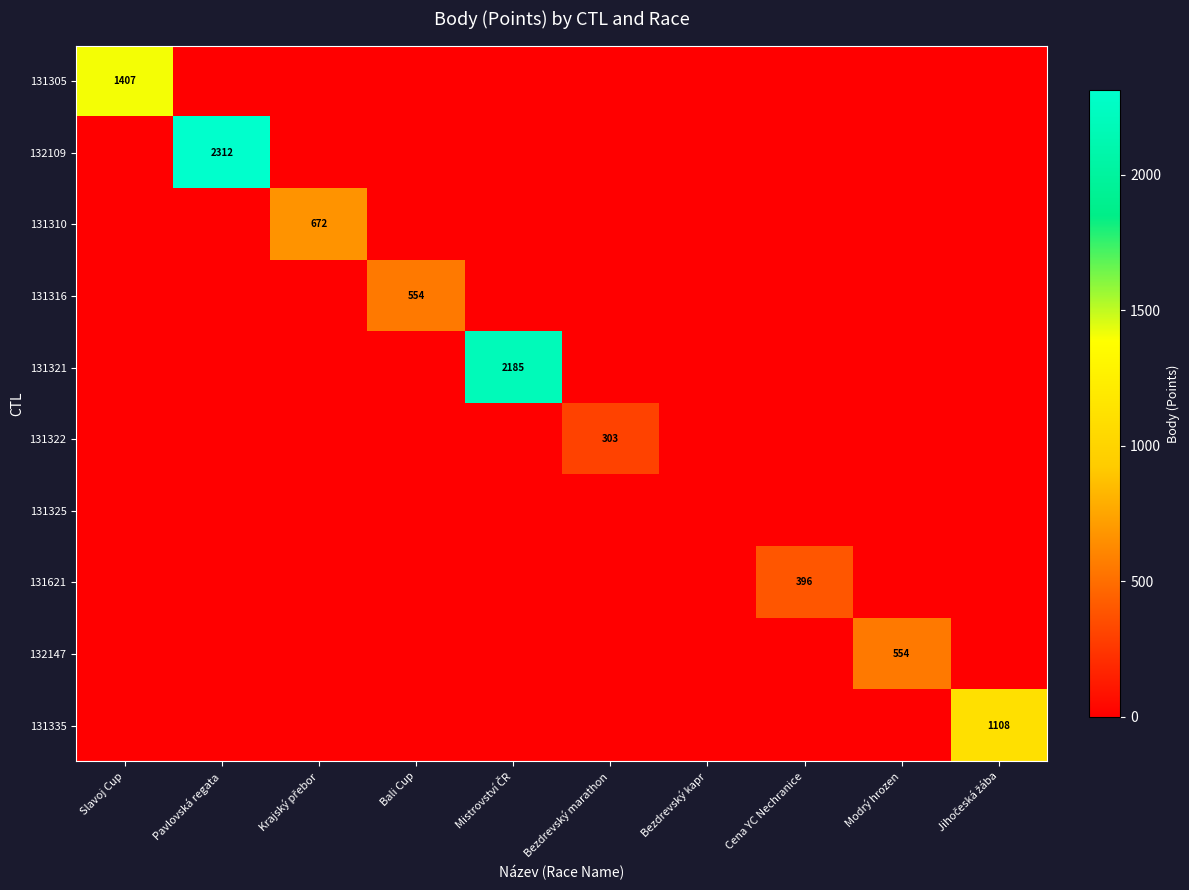

What is the spread (max minus min) of values at Slavoj Cup?

1407